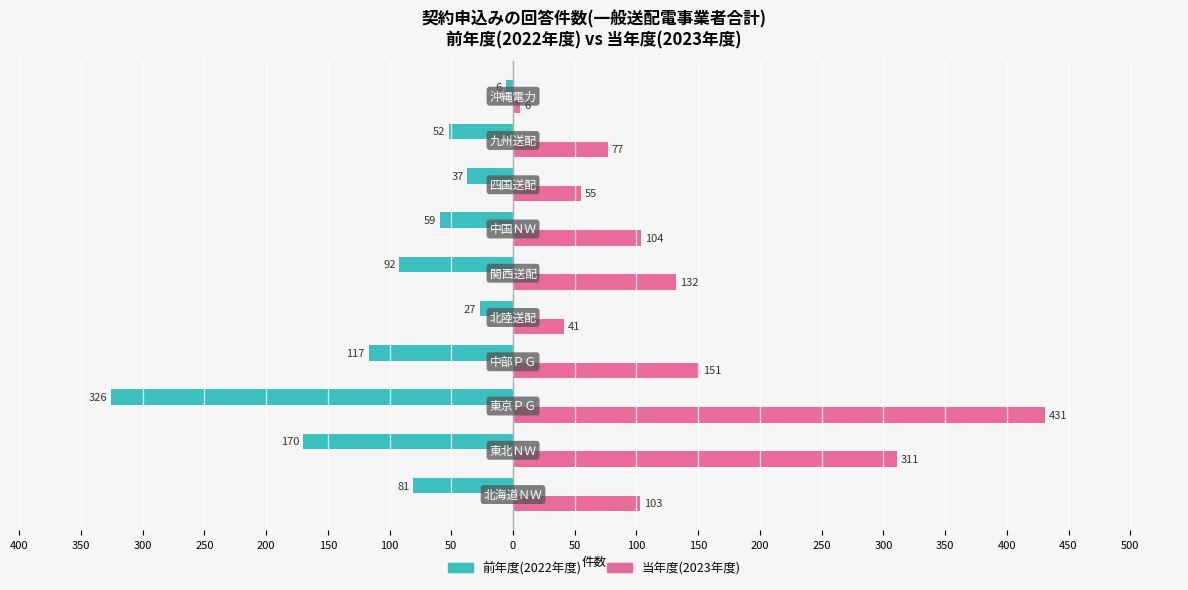

What is the value of the 当年度(2023年度) bar at the 9th from the left?

77